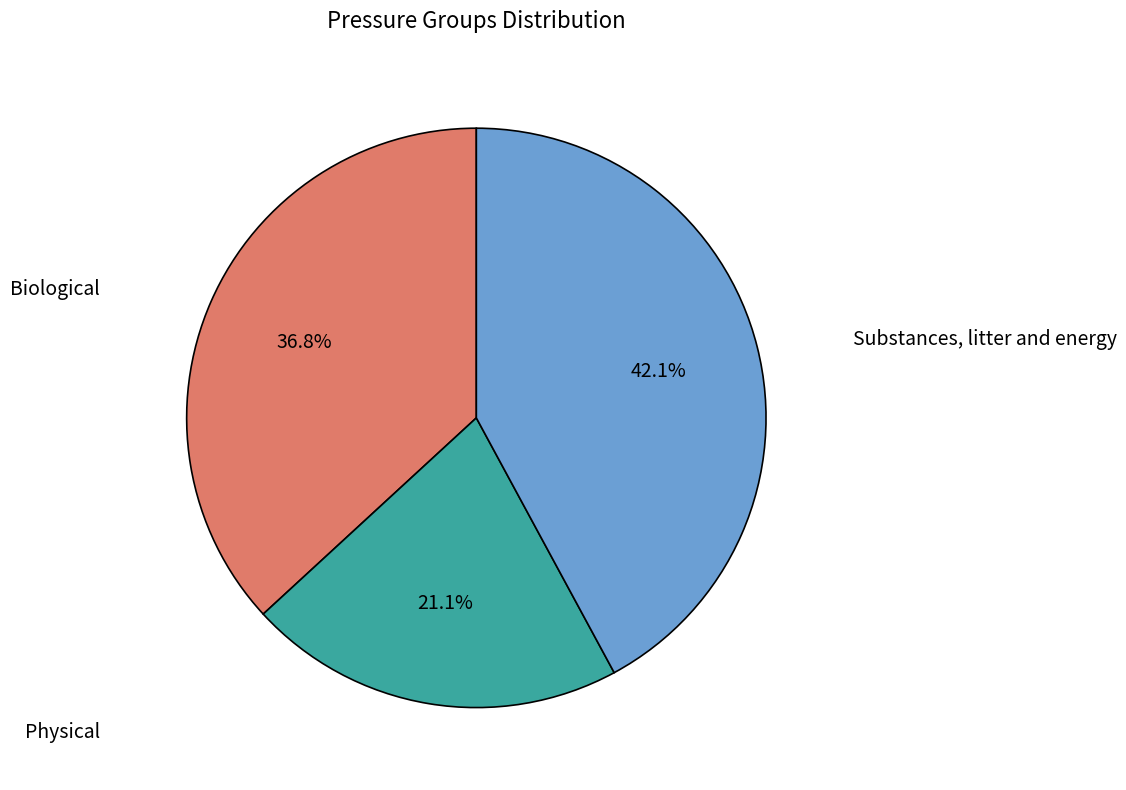

Between Physical and Biological, which is larger?

Biological